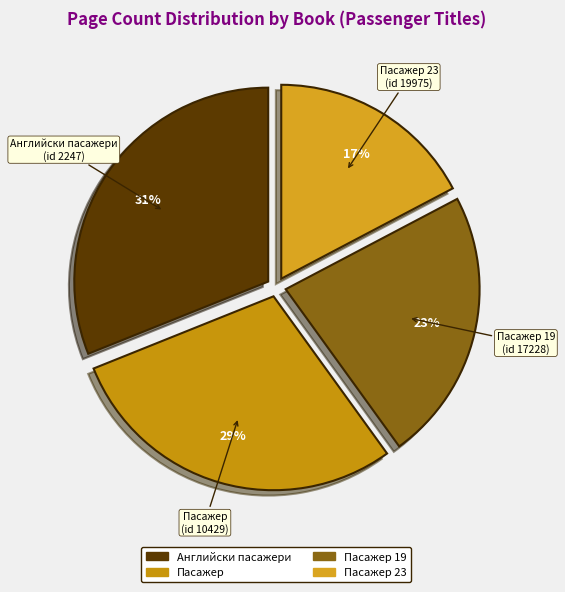

Is there any slice that represents more than half of the pie?

No